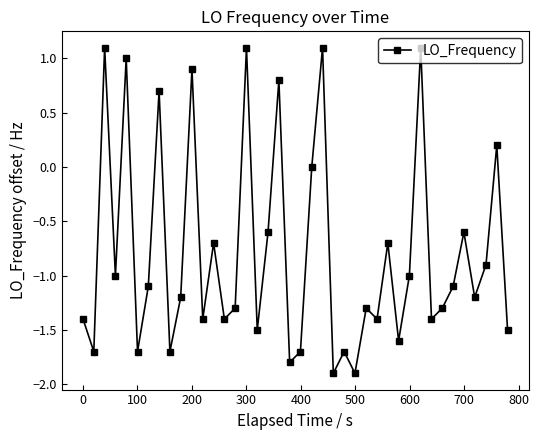

What is the average value?

-0.8